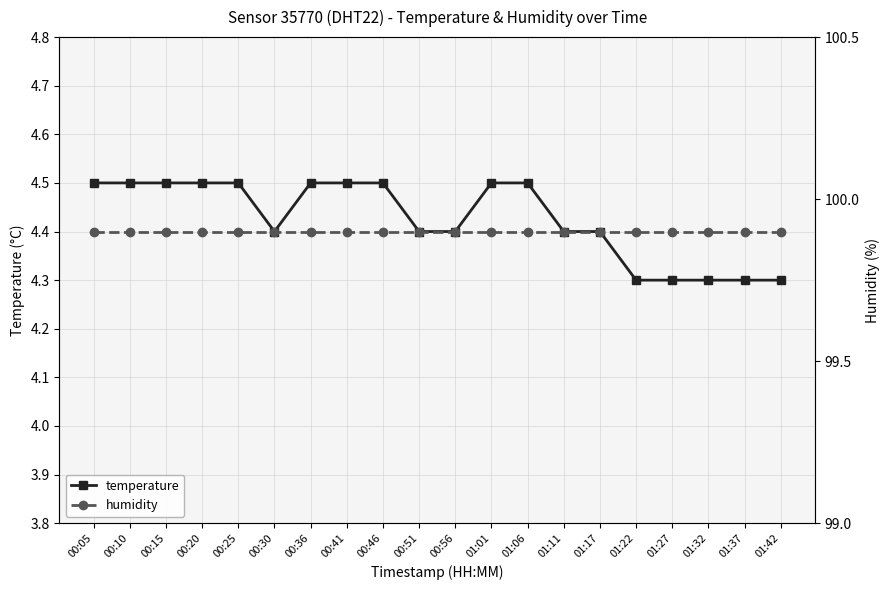

Count the number of categories in the chart.

20